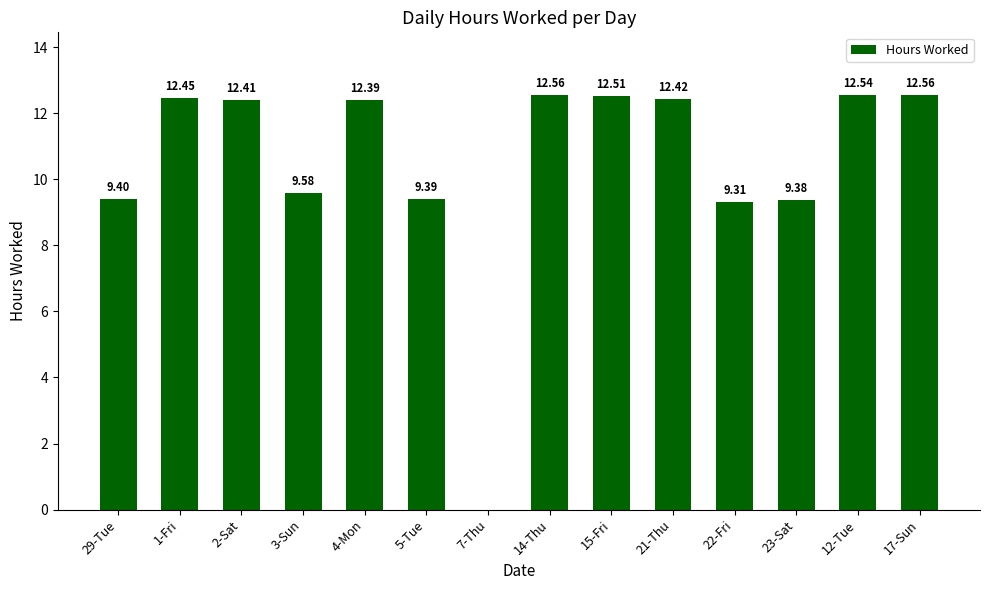

What is the sum of all values?

146.9